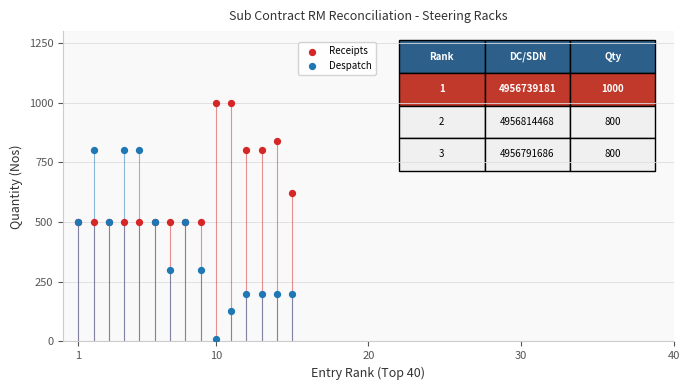

Which series reaches the maximum Y coordinate?

Receipts